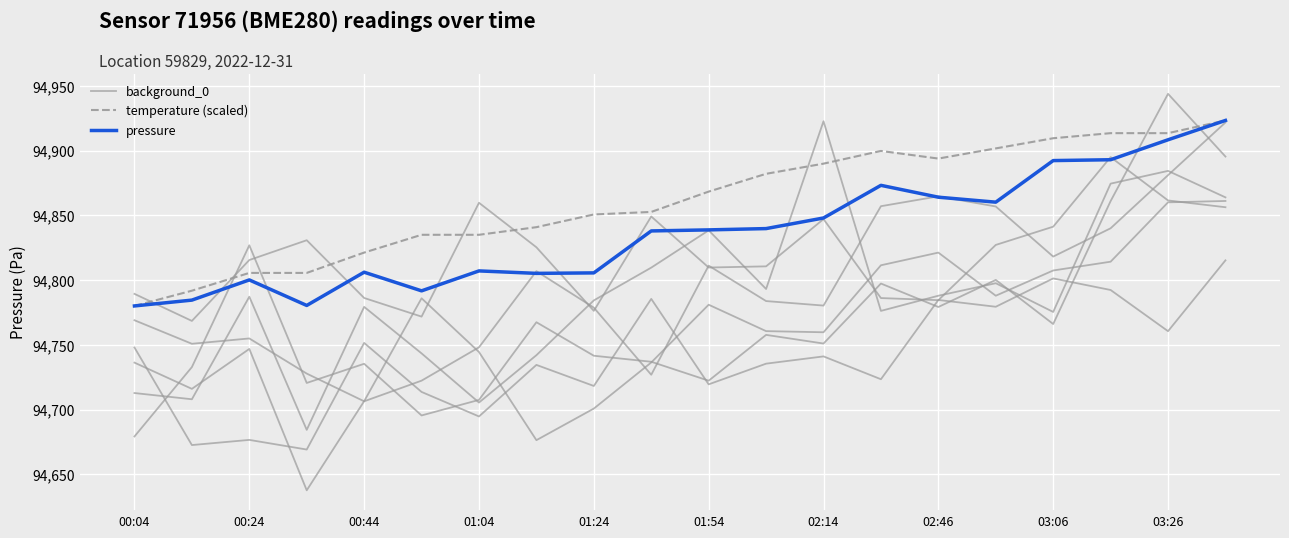

List the series in order of their peak value, lowest first.

background_0, temperature (scaled), pressure